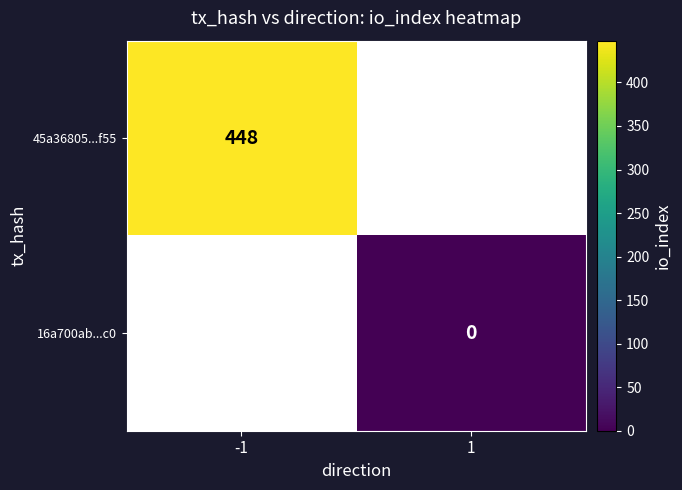

True or false: 16a700ab69cc89fb3baf1114c2d344589d5d5c0 has a value of -289 at 1.

False